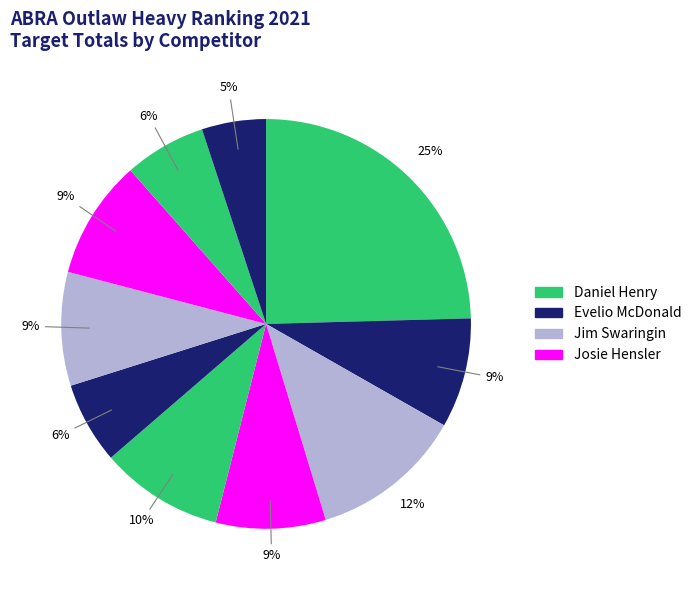

How many slices are in this pie chart?

10